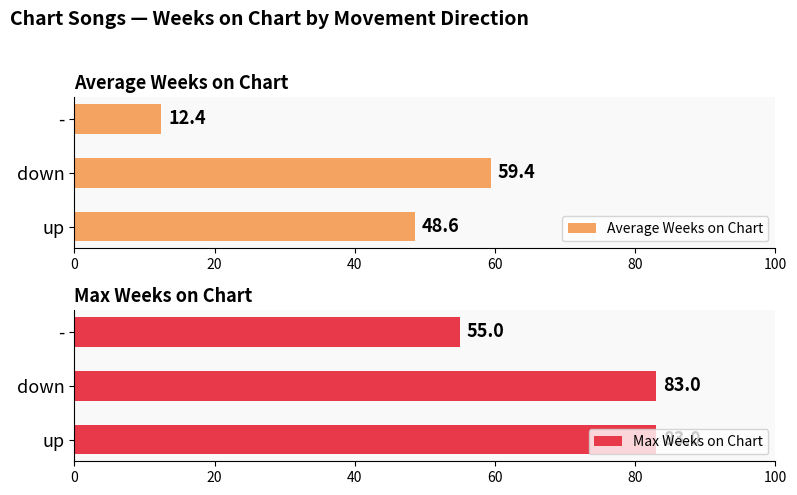

What is the sum of the Average Weeks on Chart values at up and -?

61.0